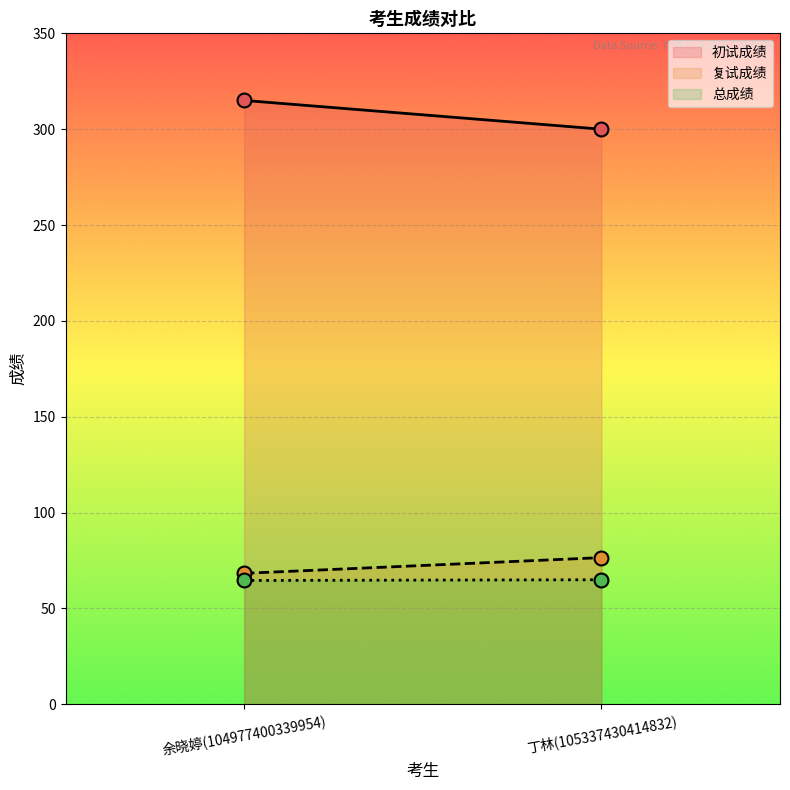

What is the average value of the 复试成绩 series?

72.4